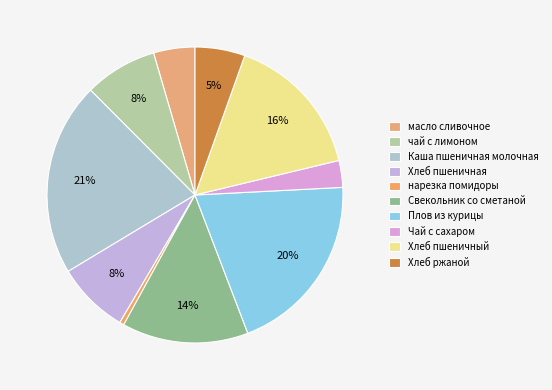

The нарезка помидоры slice represents 6% of the pie. True or false?

False